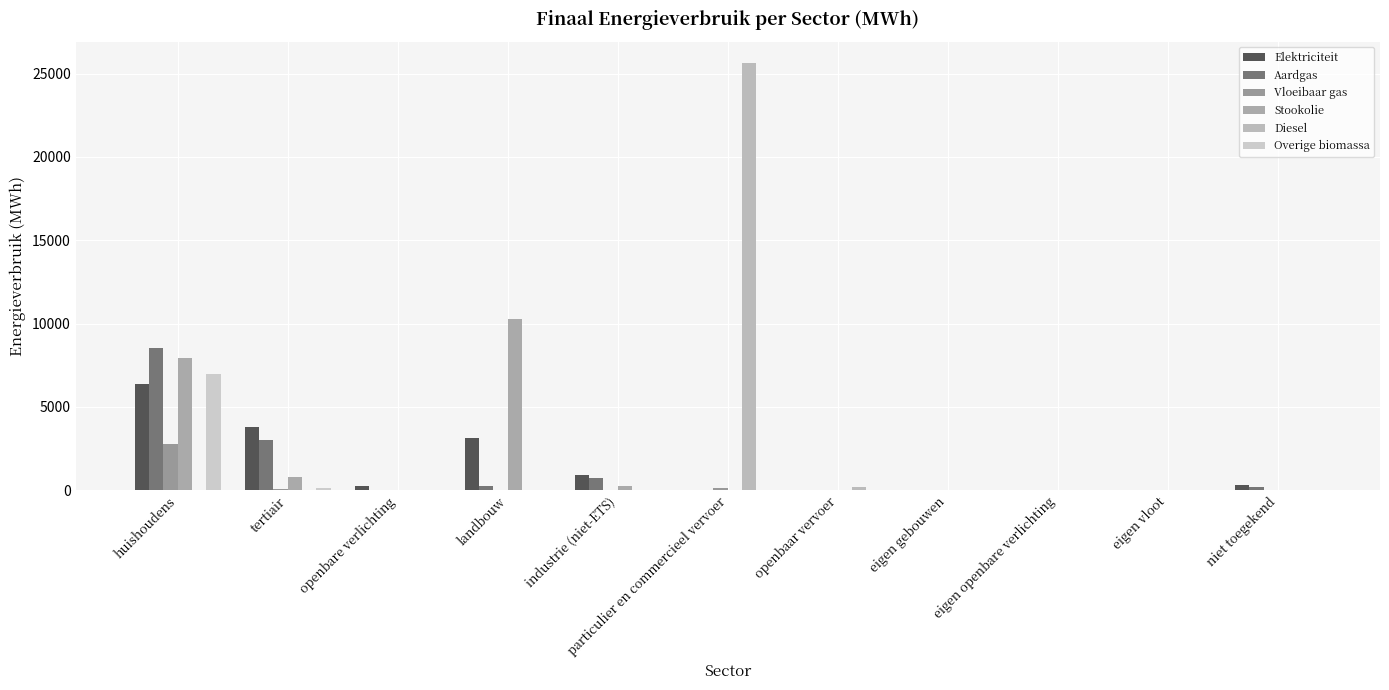

Are the bars horizontal?

No